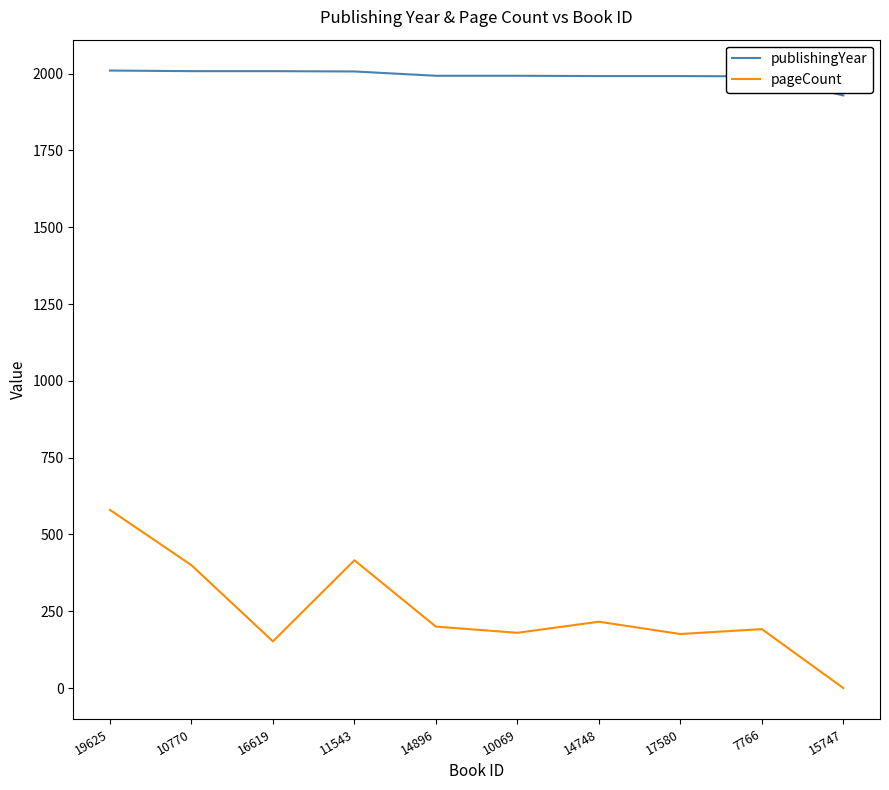

What is the difference between the maximum and minimum values in the pageCount series?

580